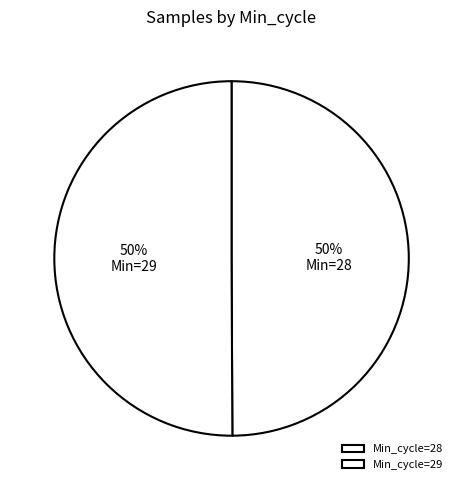

Which category has the biggest portion of the pie?

28